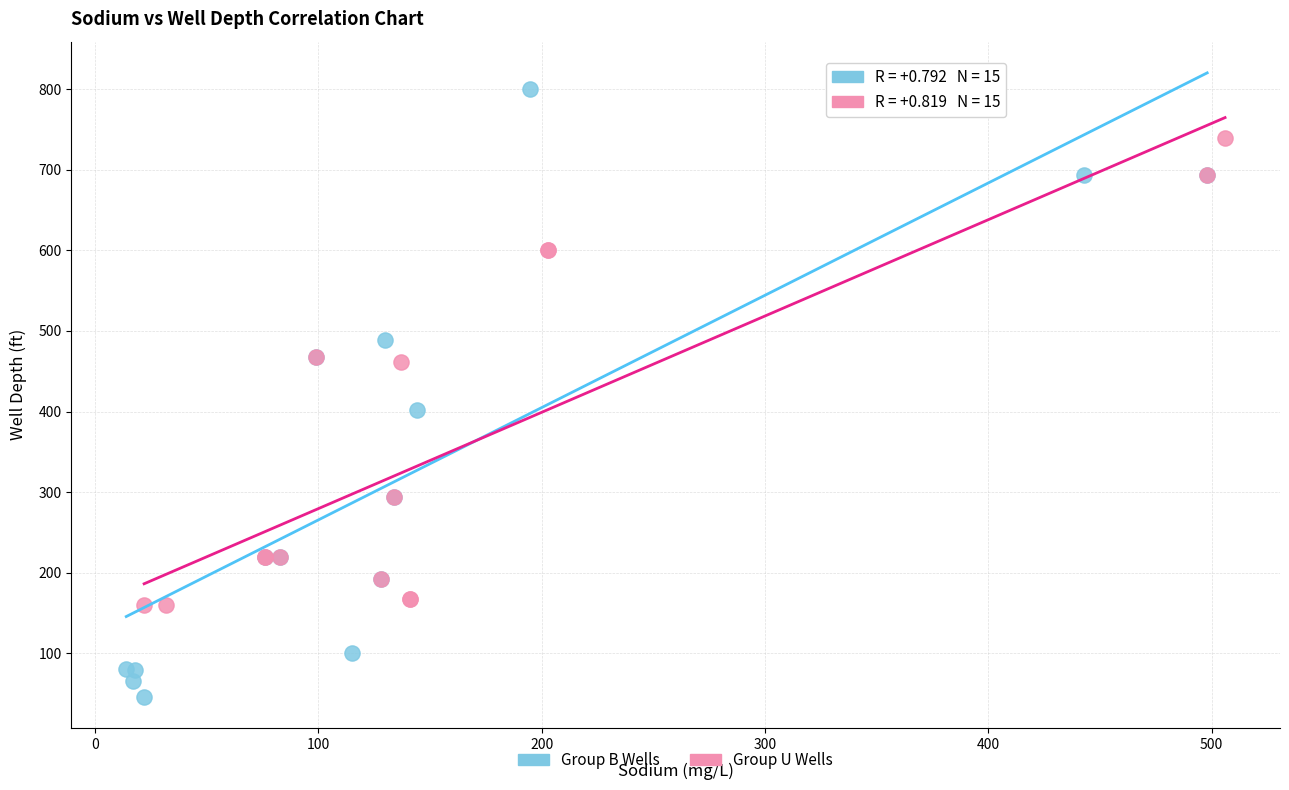

What are all the series names shown in the legend?

Group B Wells, Group U Wells